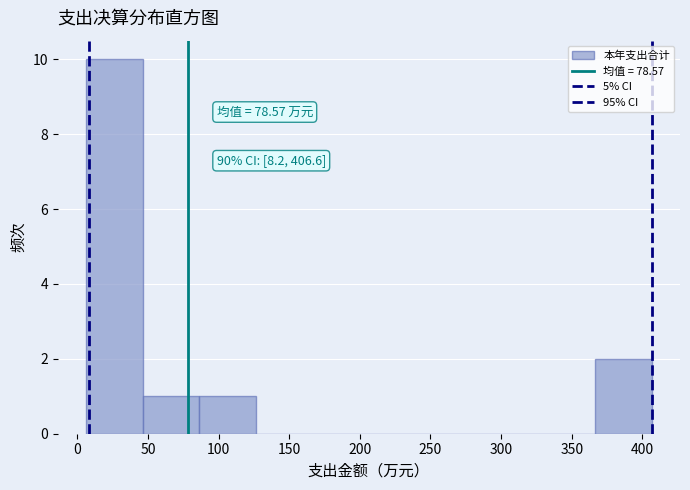

Which range on the x-axis has the tallest bar?

5 to 45